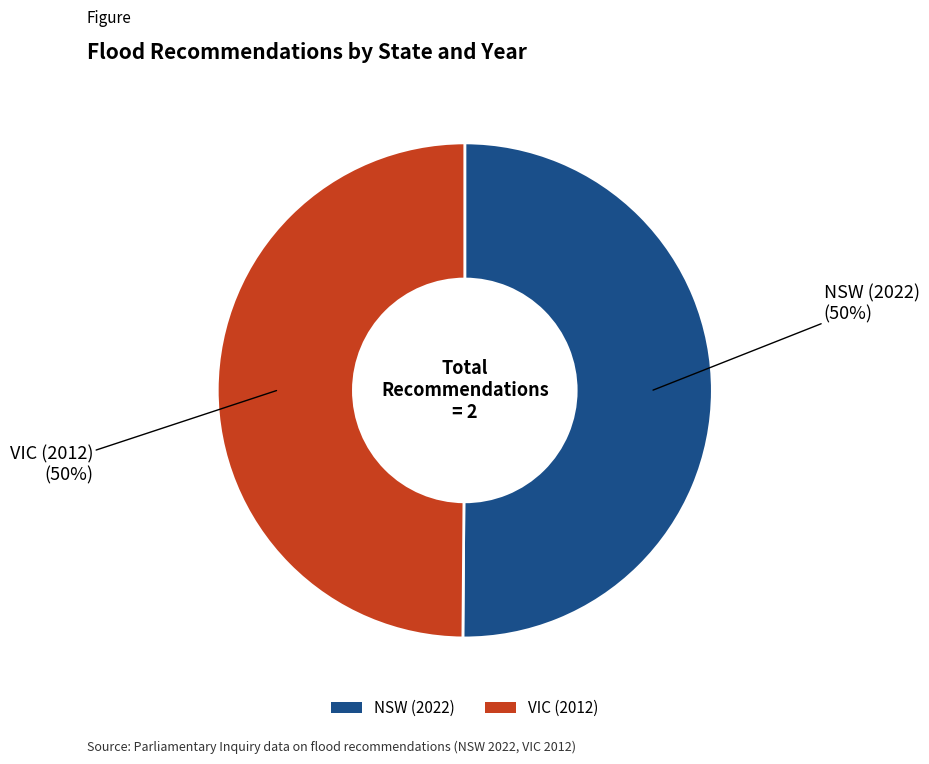

True or false: VIC (2012) accounts for 58% of the total.

False